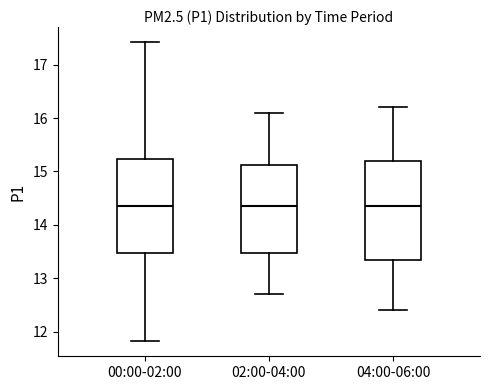

Reading left to right, read every box against the y-axis: the position of its median line, the range the box covers, and the ends of its whiskers. The values are not printed on the chart, so give them approximately, as read against the axis.

00:00-02:00: median 14.4, box 13.5 to 15.2, whiskers 11.8 to 17.4
02:00-04:00: median 14.4, box 13.5 to 15.1, whiskers 12.7 to 16.1
04:00-06:00: median 14.4, box 13.4 to 15.2, whiskers 12.4 to 16.2